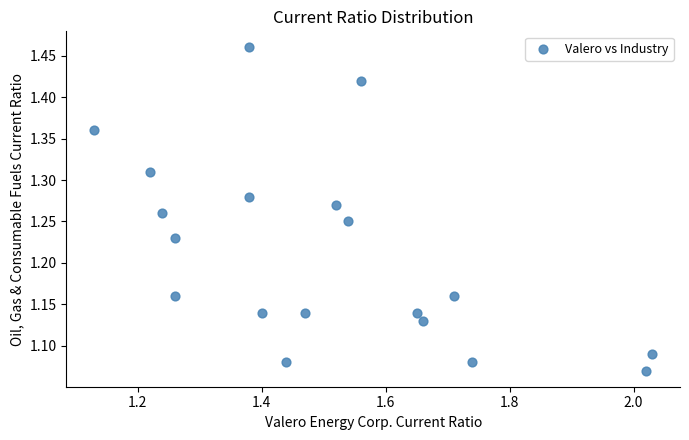

What is the range of X values (max minus min)?

0.9